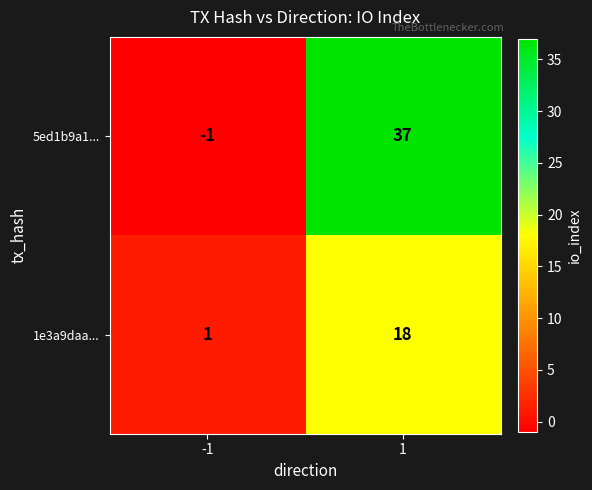

What is the total value across all series at 1?

55